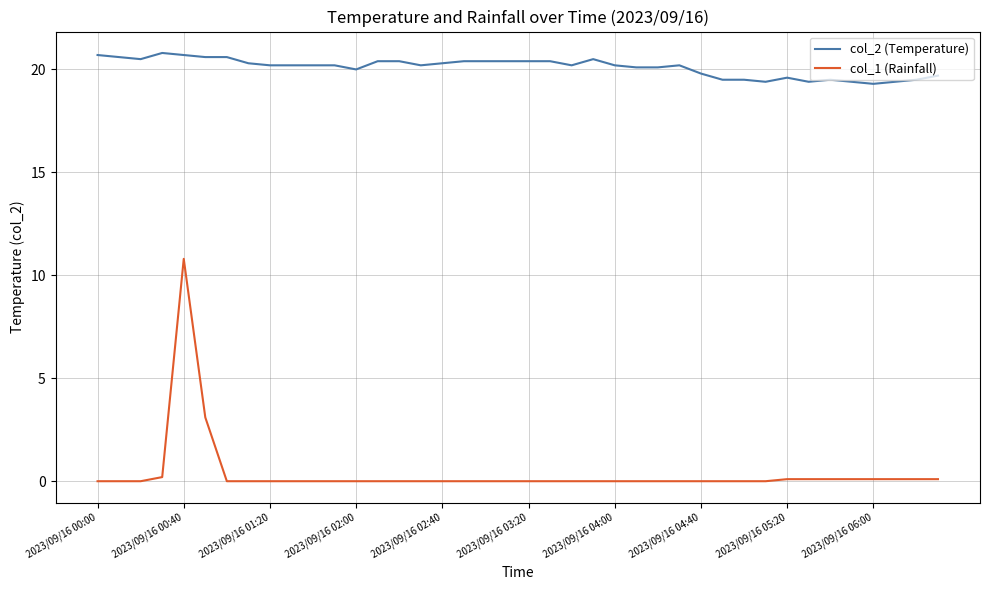

Which series has the largest total across all categories?

col_2 (Temperature)